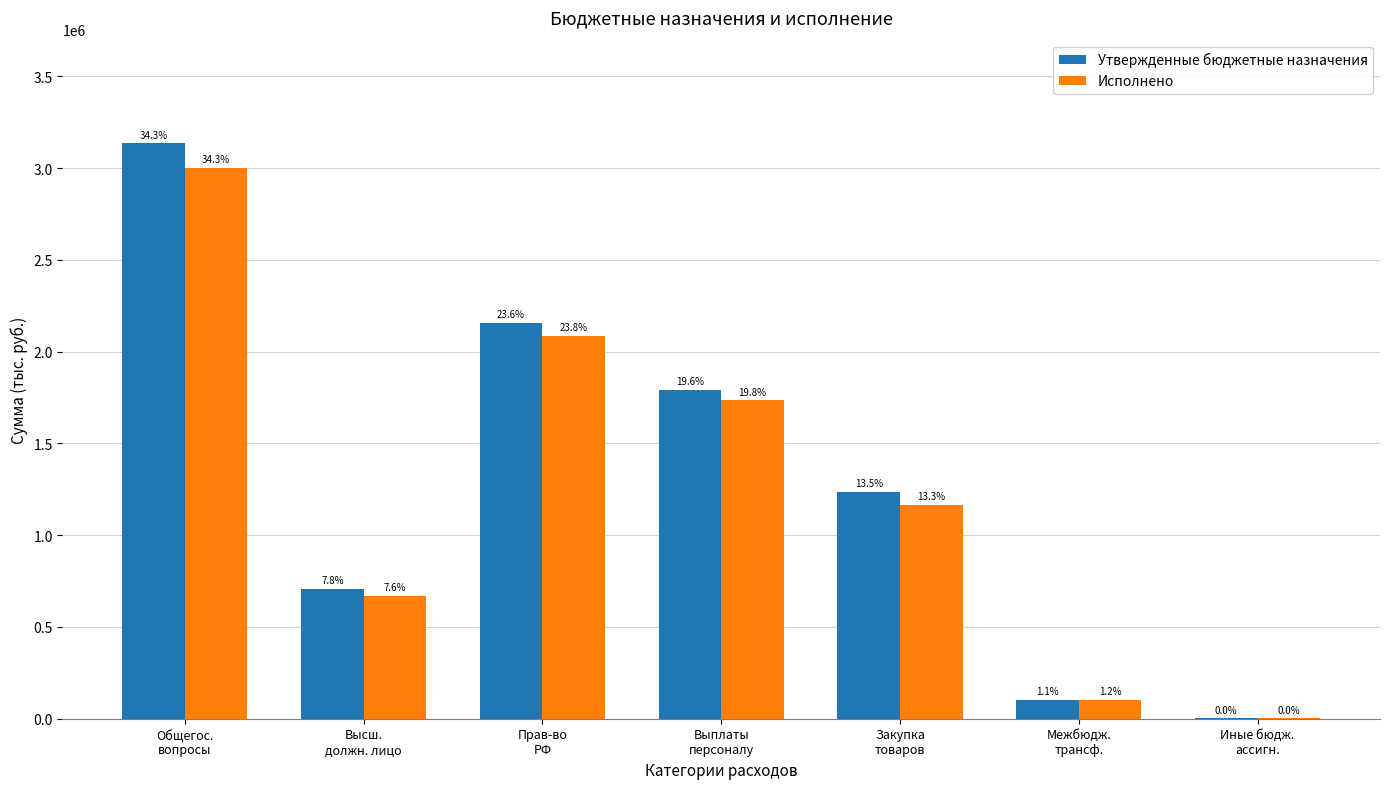

Are the bars horizontal?

No